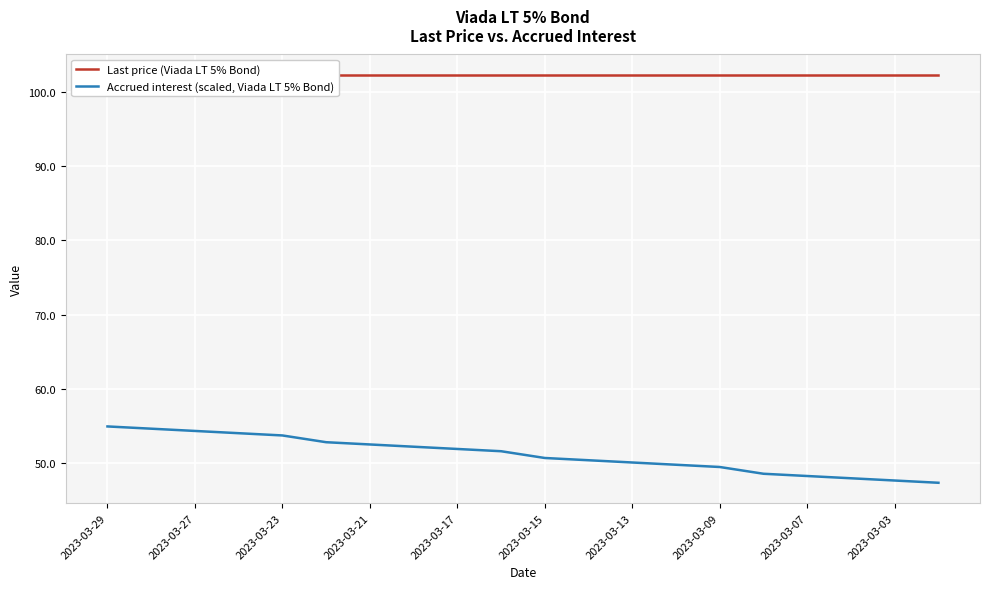

Reading right to left, what are all the values shown in this chart?

Last price (Viada LT 5% Bond): 102.3	102.3	102.3	102.3	102.3	102.3	102.3	102.3	102.3	102.3	102.3	102.3	102.3	102.3	102.3	102.3	102.3	102.3	102.3	102.3
Accrued interest (scaled, Viada LT 5% Bond): 47.4	47.7	48.0	48.3	48.6	49.5	49.8	50.1	50.4	50.7	51.6	51.9	52.2	52.5	52.8	53.7	54.0	54.3	54.6	54.9